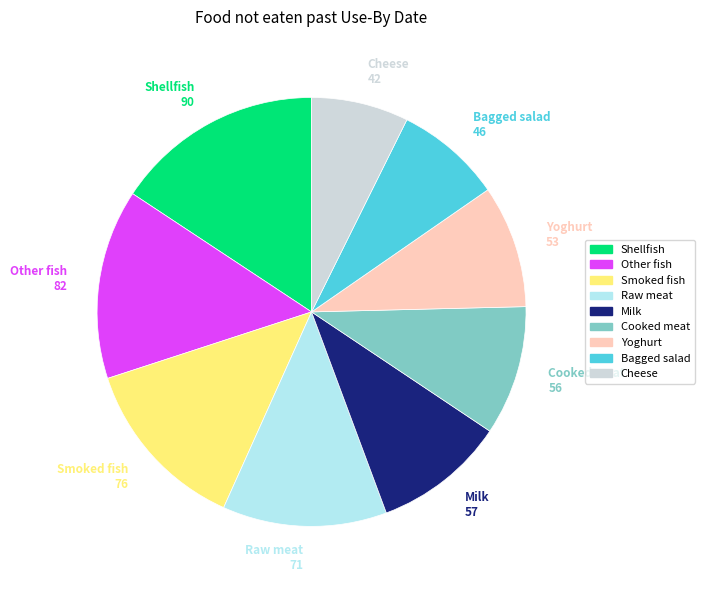

Does Raw meat account for over 50% of the chart?

No